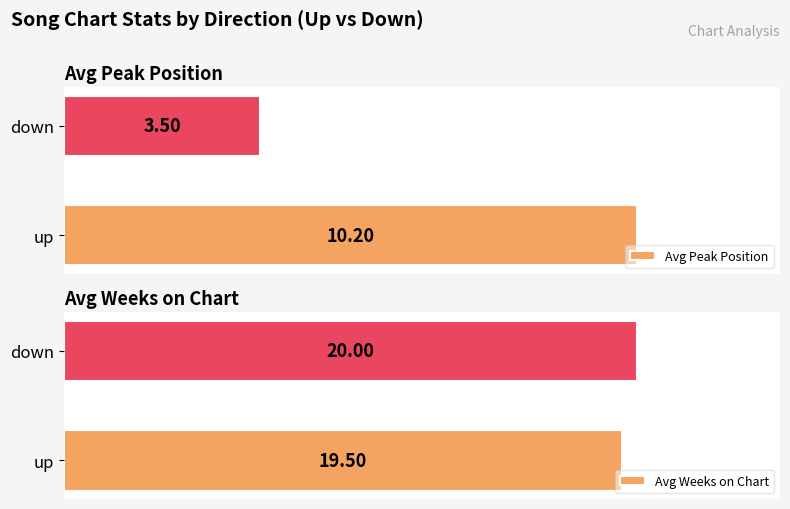

Where is Avg Weeks on Chart nearest to the value 19?

up